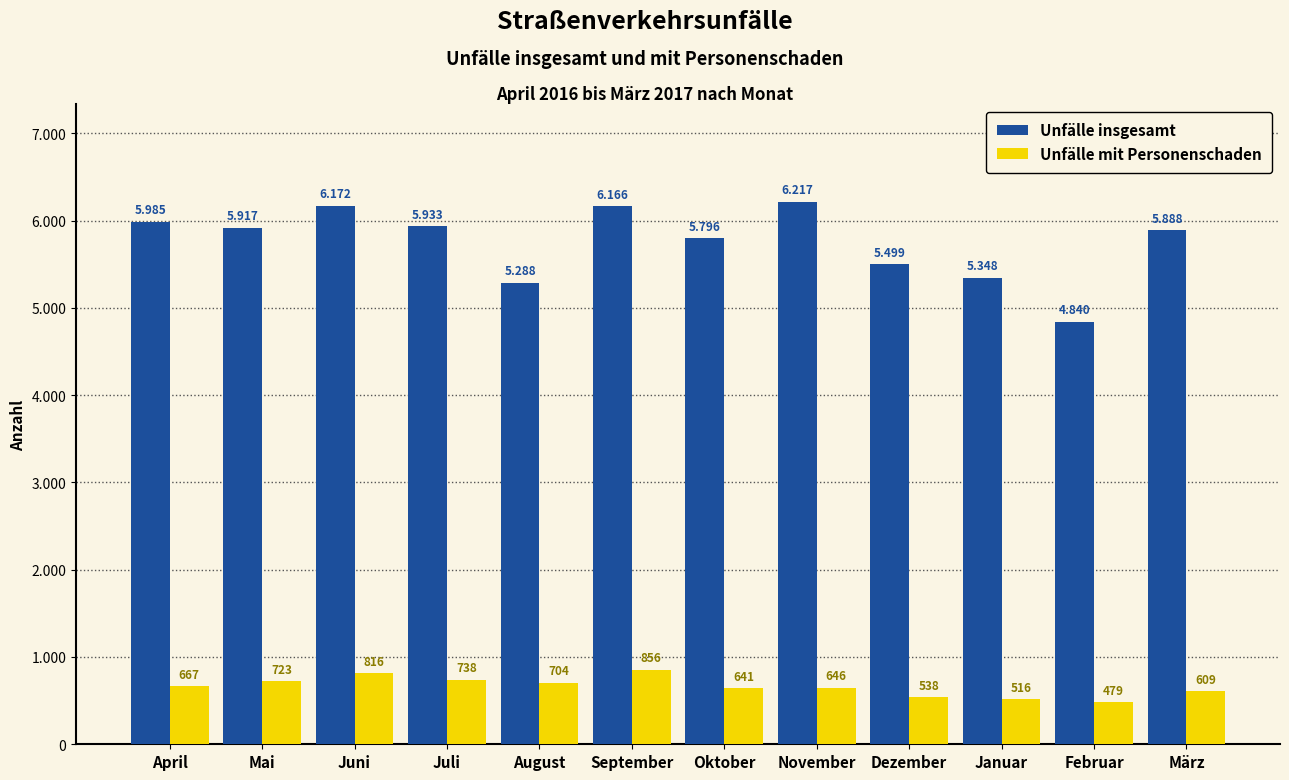

Does the chart contain any negative values?

No